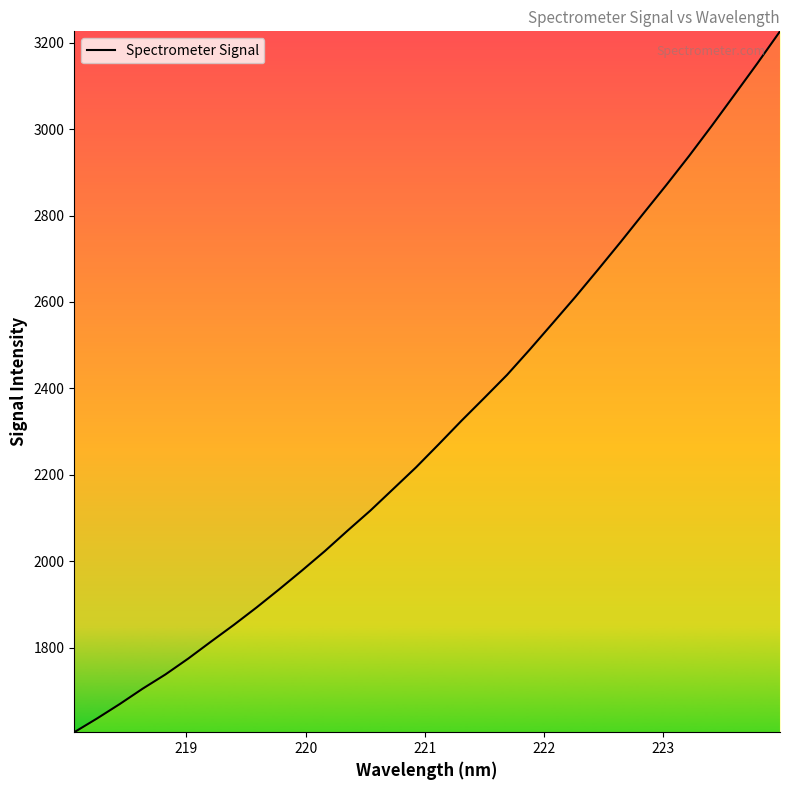

What is the minimum value shown in the chart?

1604.1